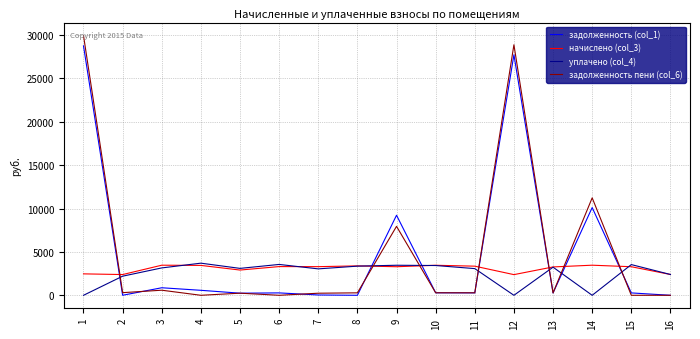

Is it true that задолженность (col_1) equals 868.2 at 3?

True